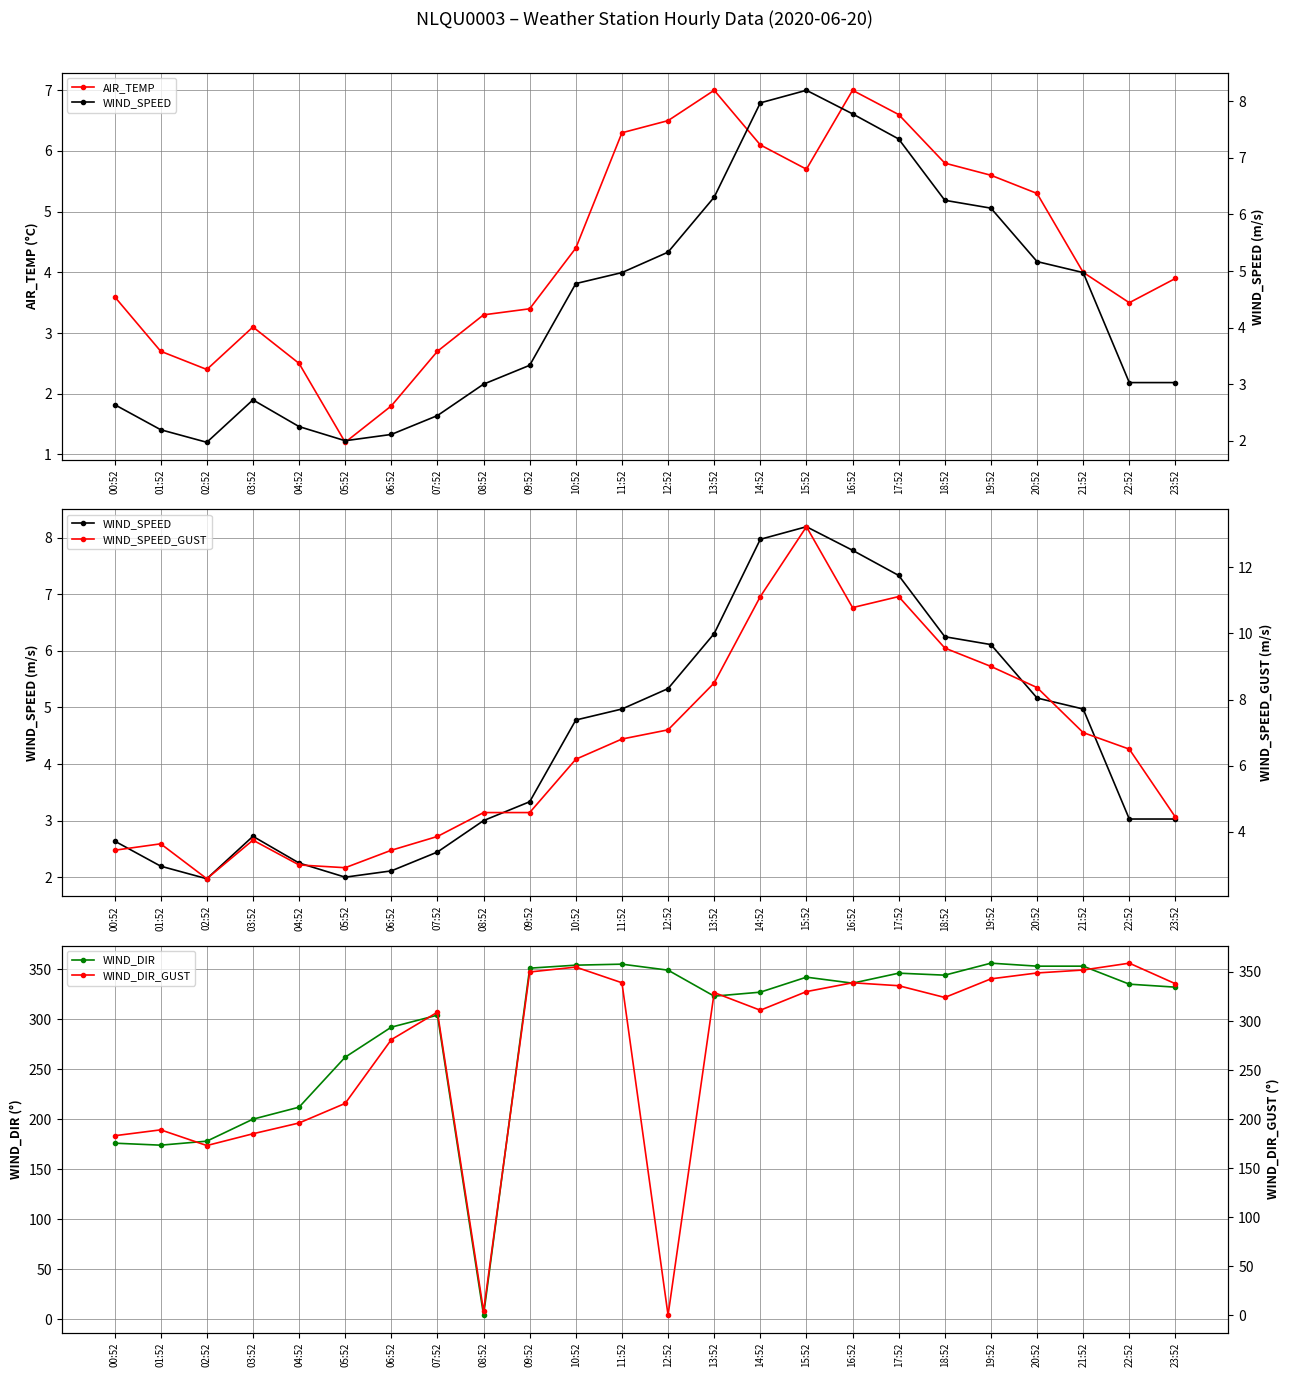

What value does the WIND_DIR series have at 01:52?

174